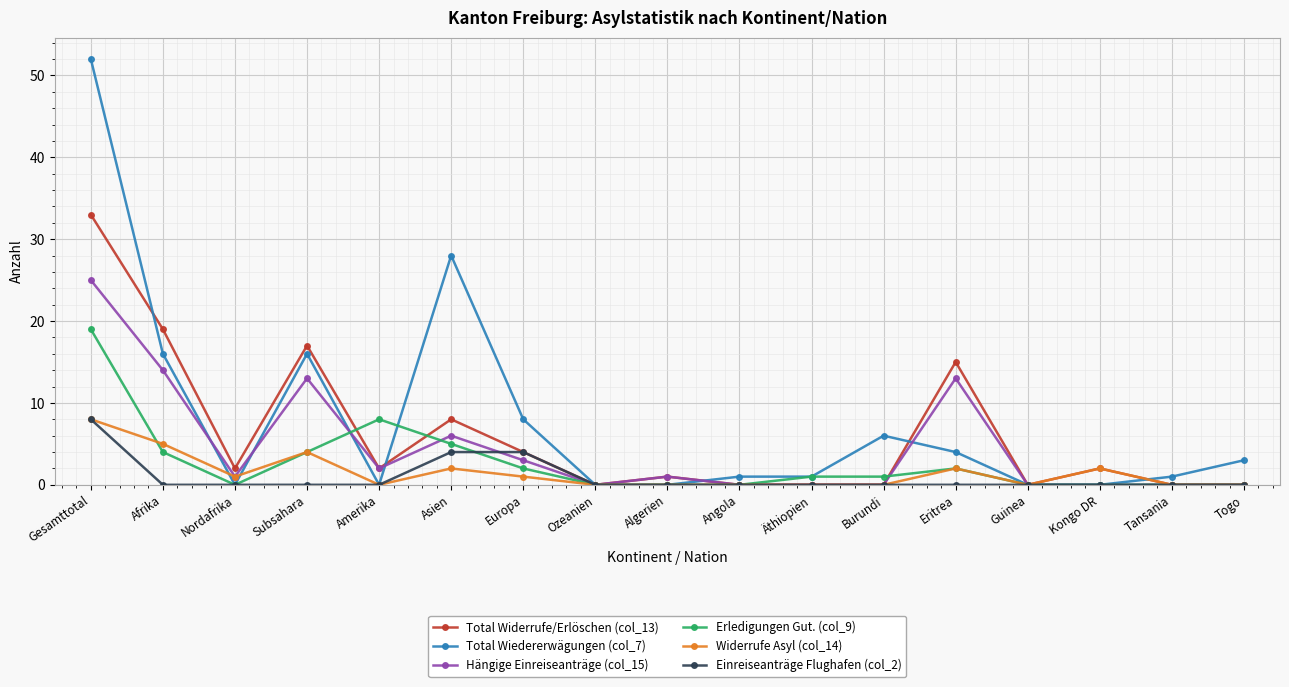

How many categories are shown in the chart?

17